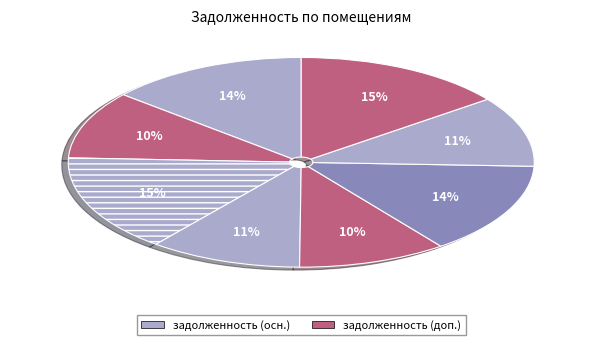

How many segments does this pie chart have?

8